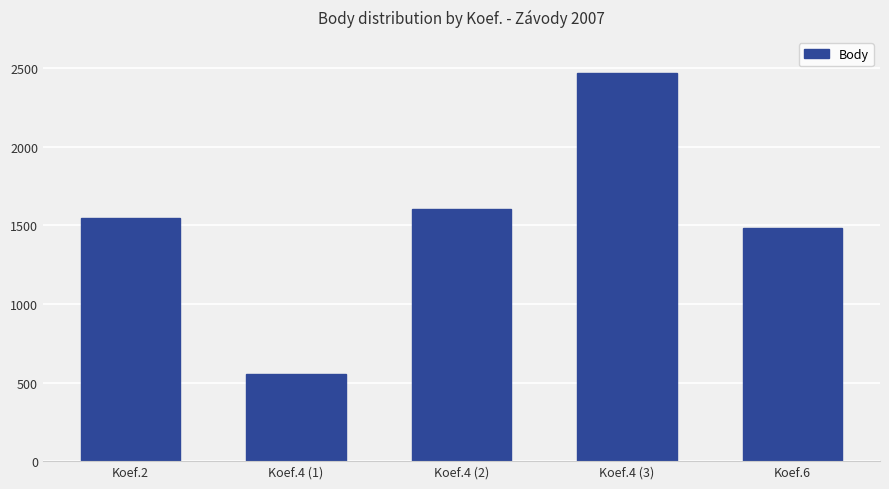

How many data points are less than 1549?

2